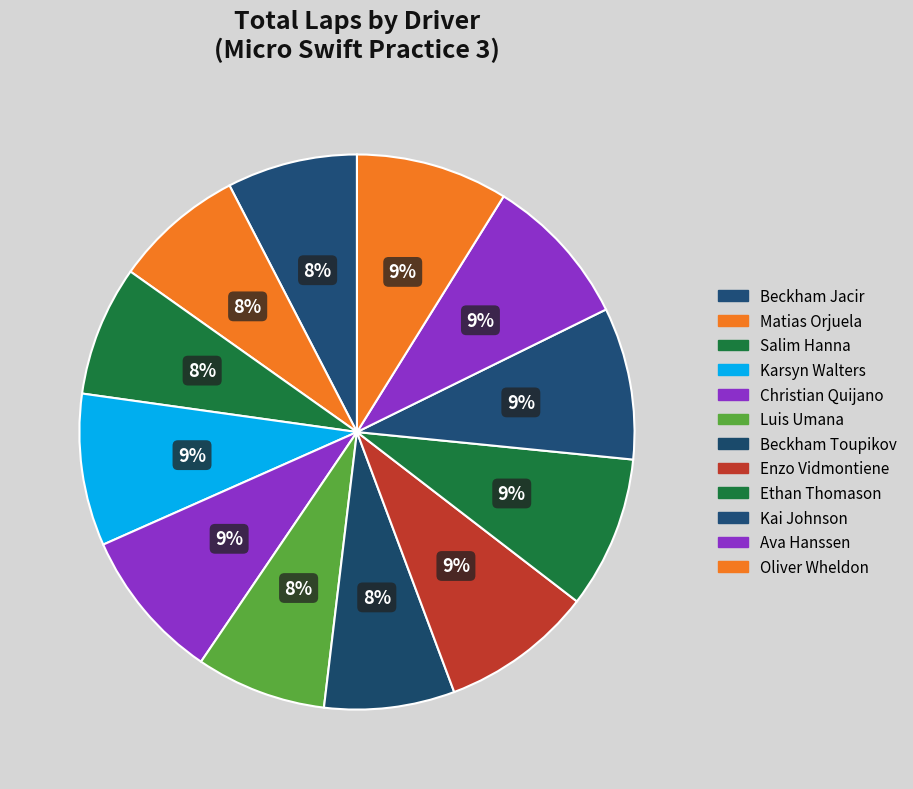

How many slices are in this pie chart?

12